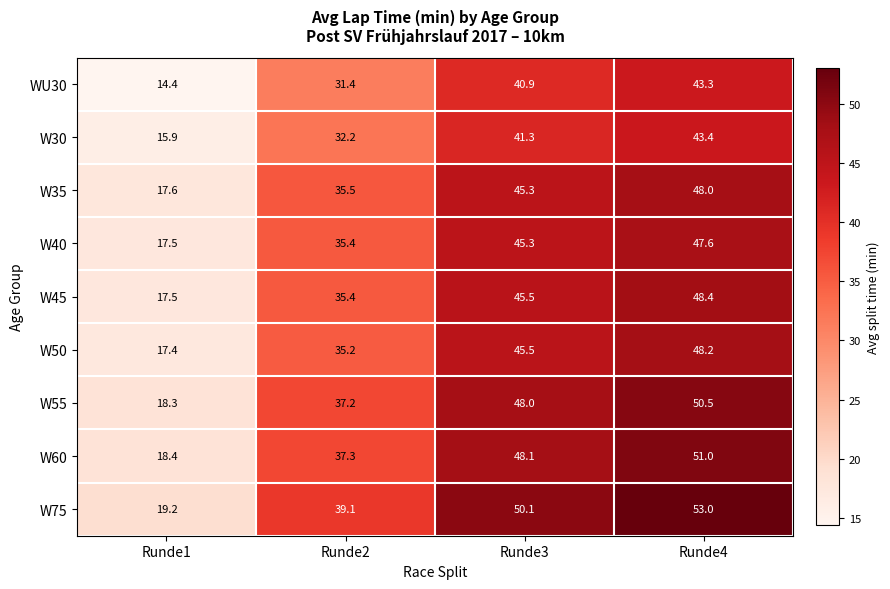

Is the value of WU30 at Runde3 greater than the value of W60 at Runde2?

Yes